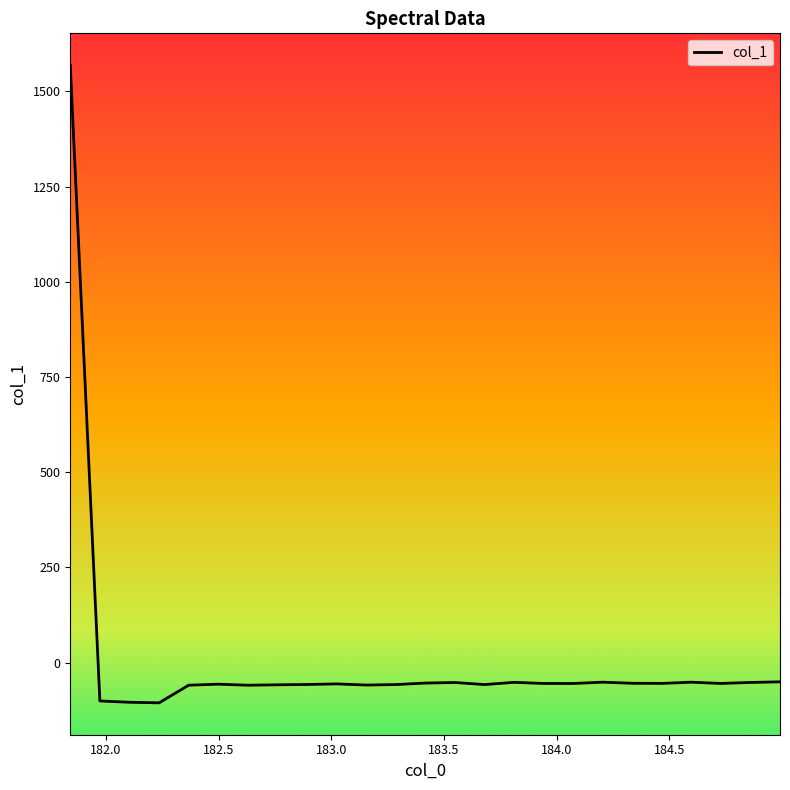

What is the smallest value displayed?

-105.6